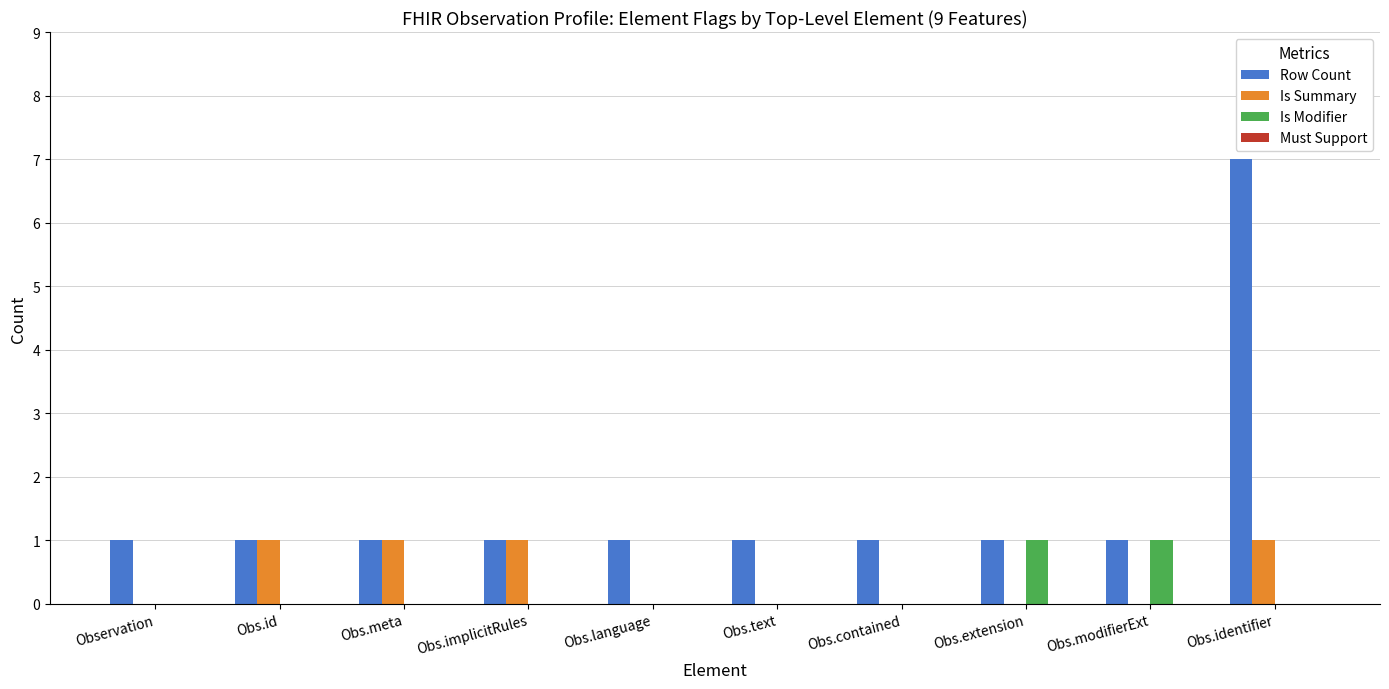

What is the sum of all Is Summary values?

4